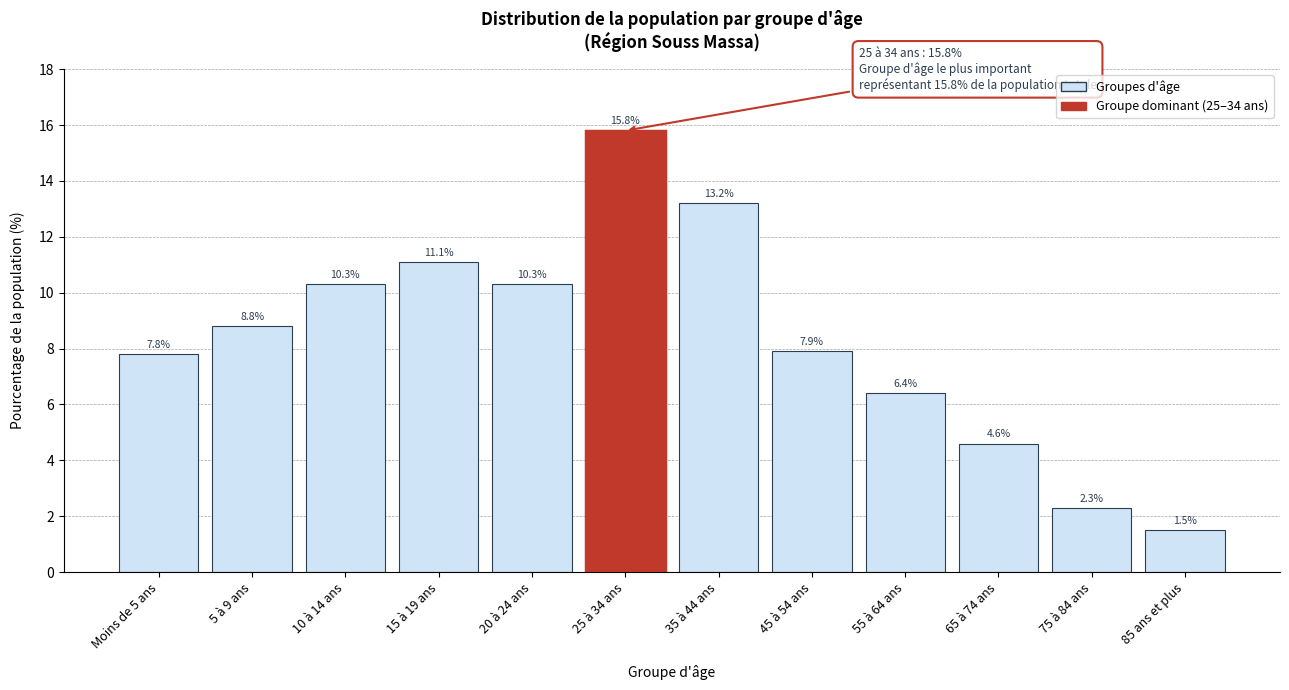

Reading left to right, extract all data points from this chart.

7.8	8.8	10.3	11.1	10.3	15.8	13.2	7.9	6.4	4.6	2.3	1.5